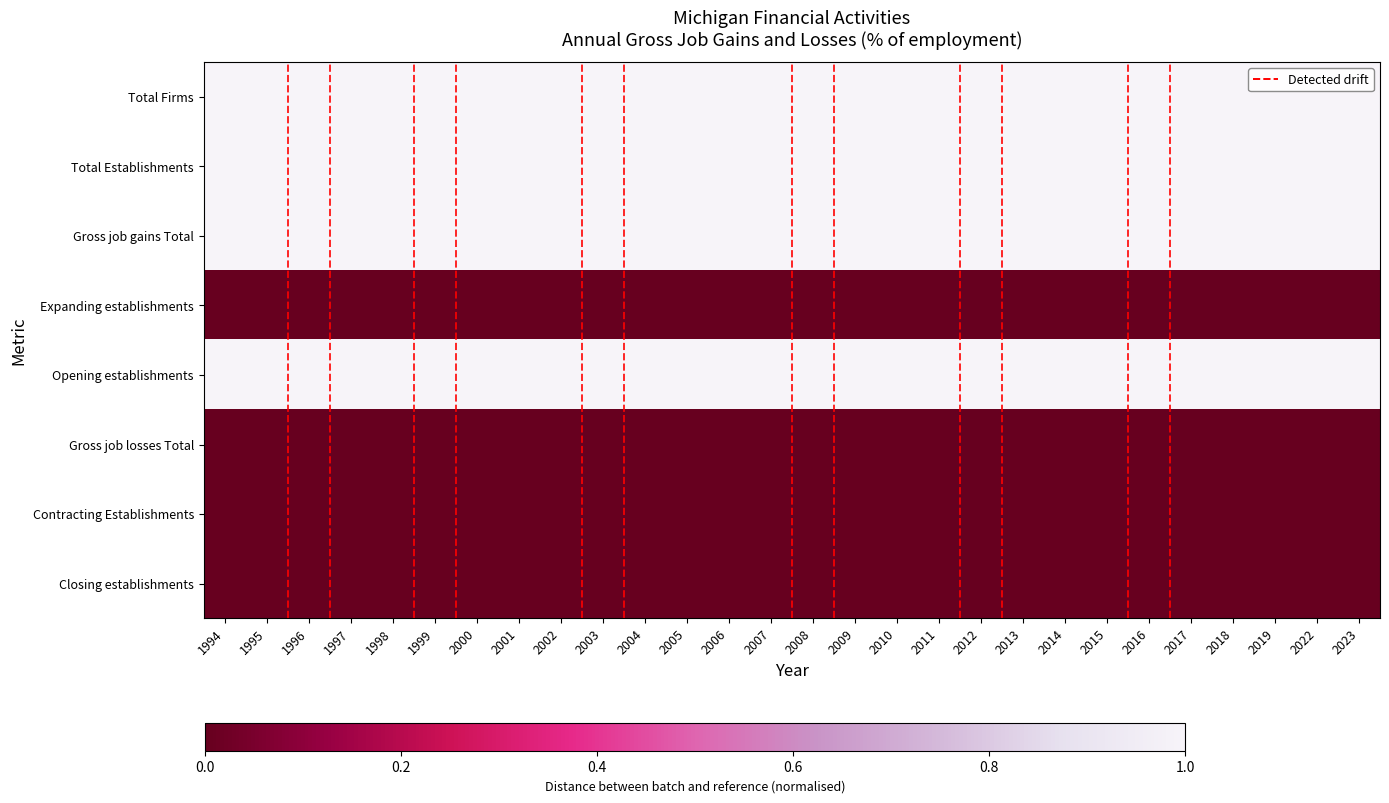

Which label corresponds to the largest value in the chart?

1994